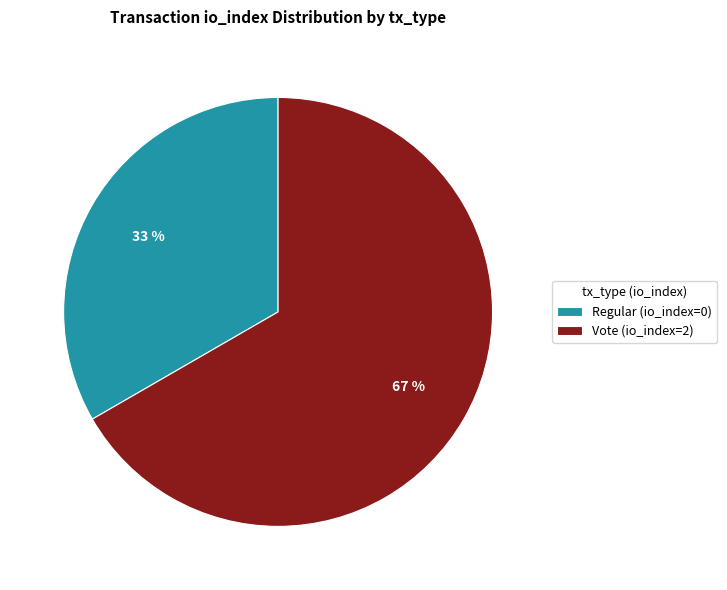

How many slices are in this pie chart?

2